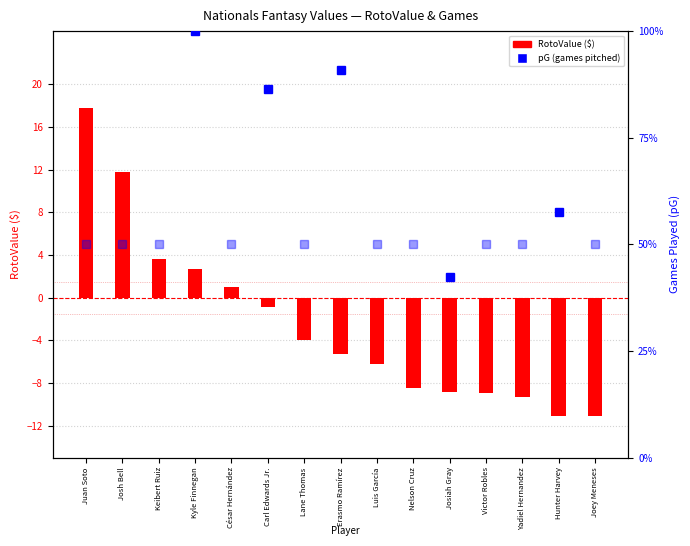

Reading left to right, list all the values displayed in this chart.

17.8	11.8	3.6	2.7	1.0	-0.9	-3.9	-5.3	-6.2	-8.5	-8.9	-9.0	-9.3	-11.1	-11.1